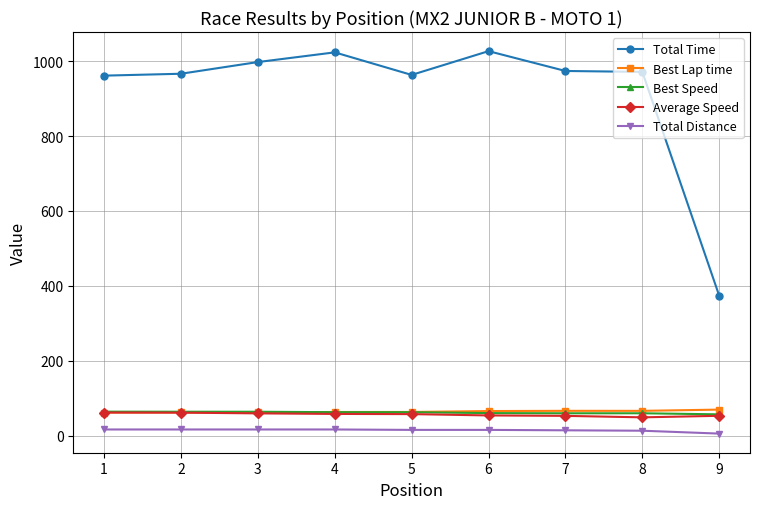

True or false: Total Time and Best Lap time intersect in this chart.

False